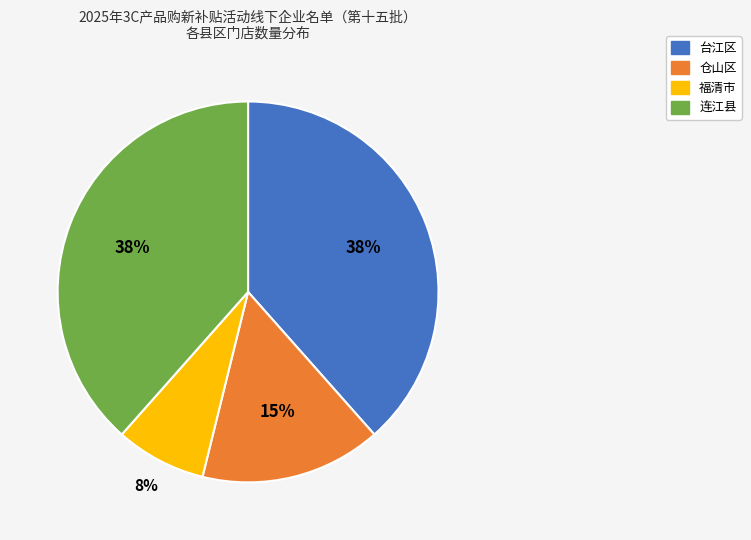

What is the smallest slice in the pie chart?

福清市